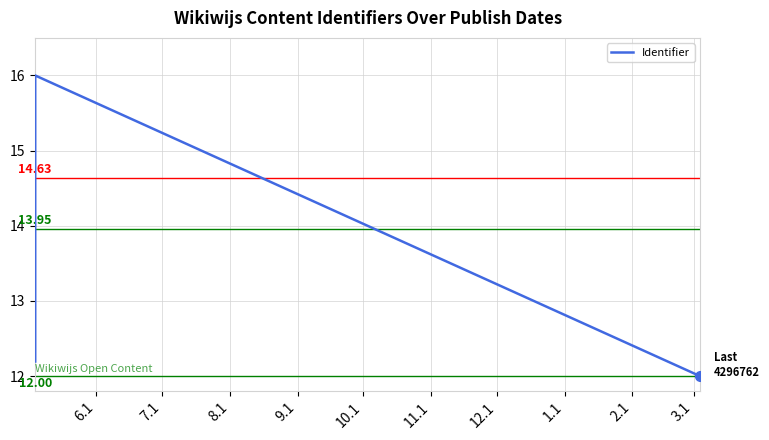

What is the value of the 1st point from the left?

12.2